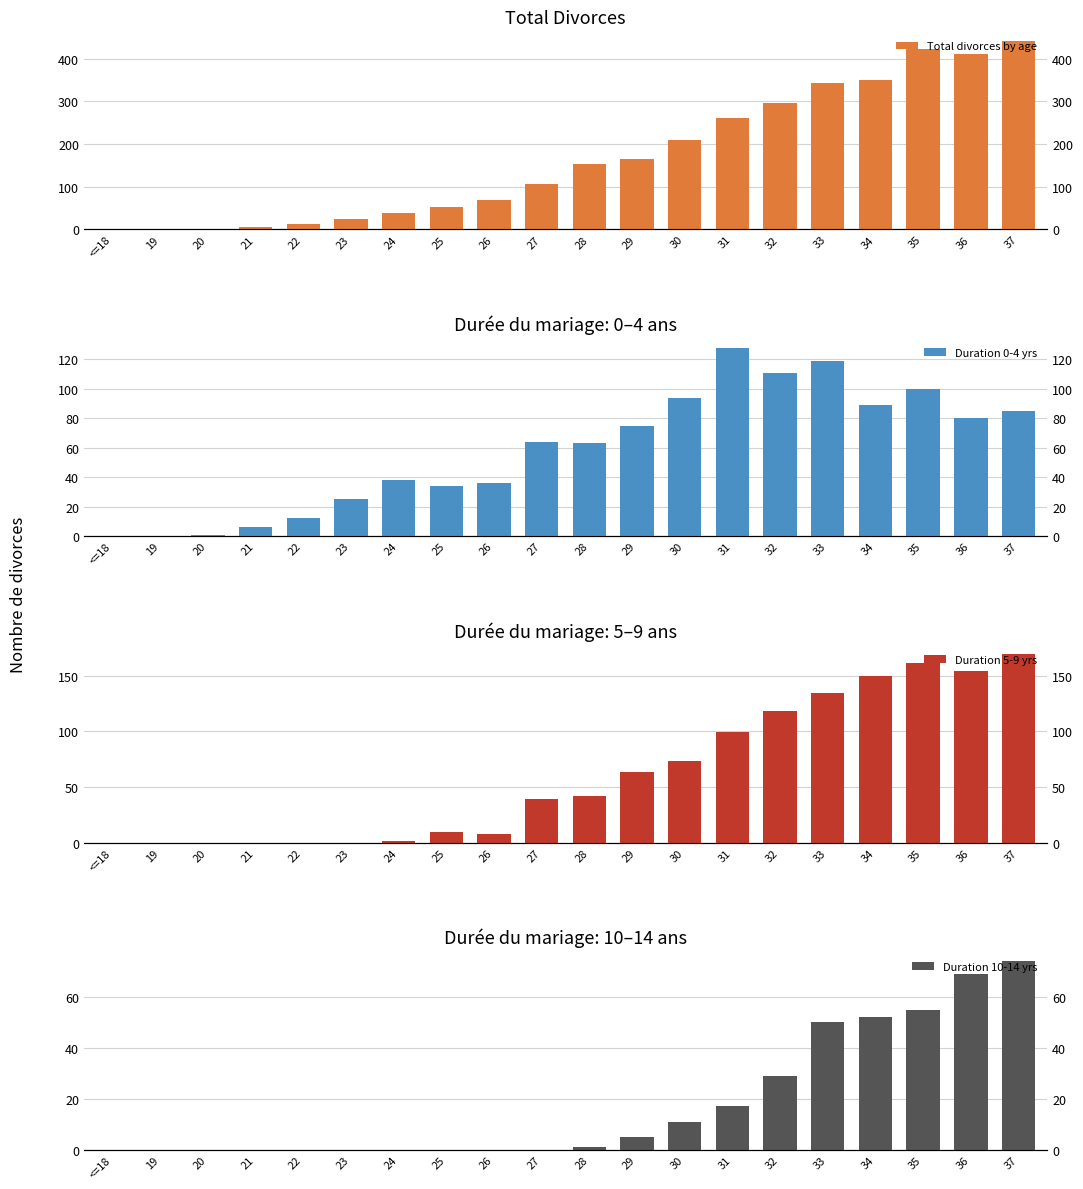

Between 30 and 31, which is larger?

31